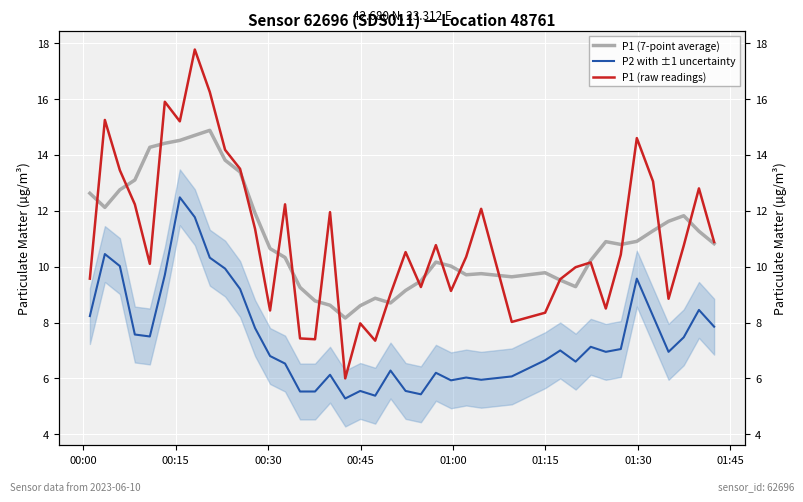

List the series in order of their peak value, lowest first.

P2 with ±1 uncertainty, P1 (7-point average), P1 (raw readings)